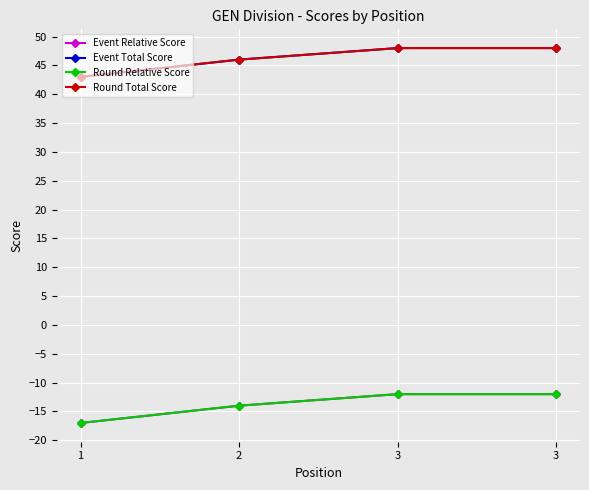

How many lines are shown in the chart?

4